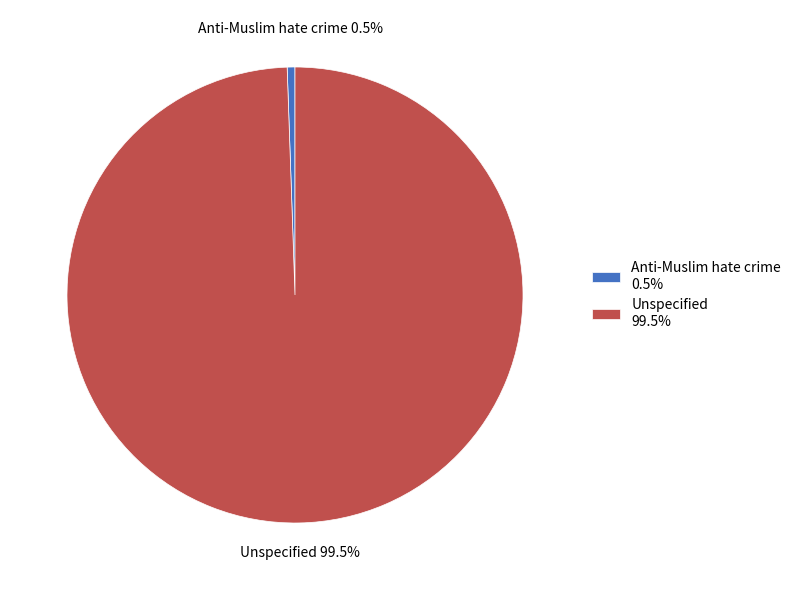

What is the ratio of the value at Unspecified to the value at Anti-Muslim hate crime?

181.0